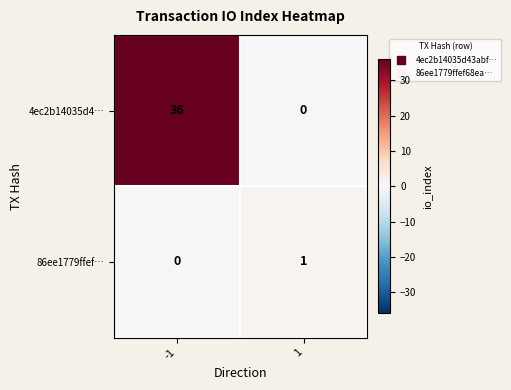

What is the difference between the highest and lowest values at 1?

1